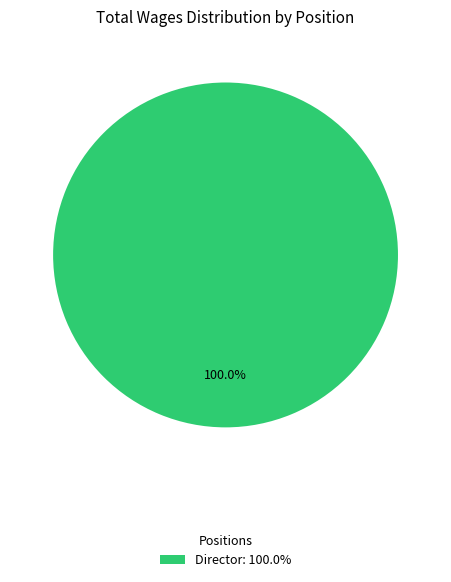

How many slices are in this pie chart?

1